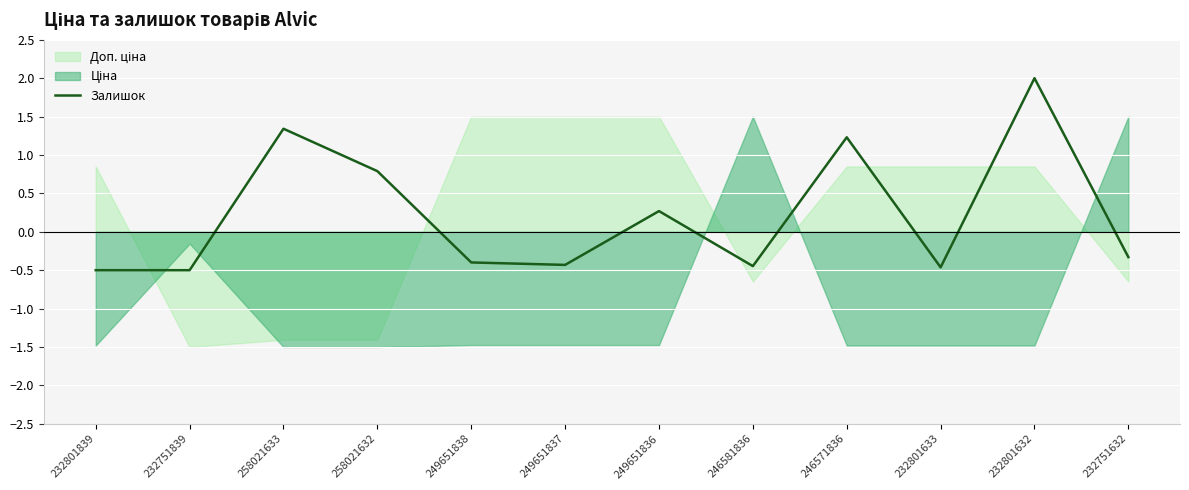

The chart shows a value of -0.7 at 232801633. True or false?

False